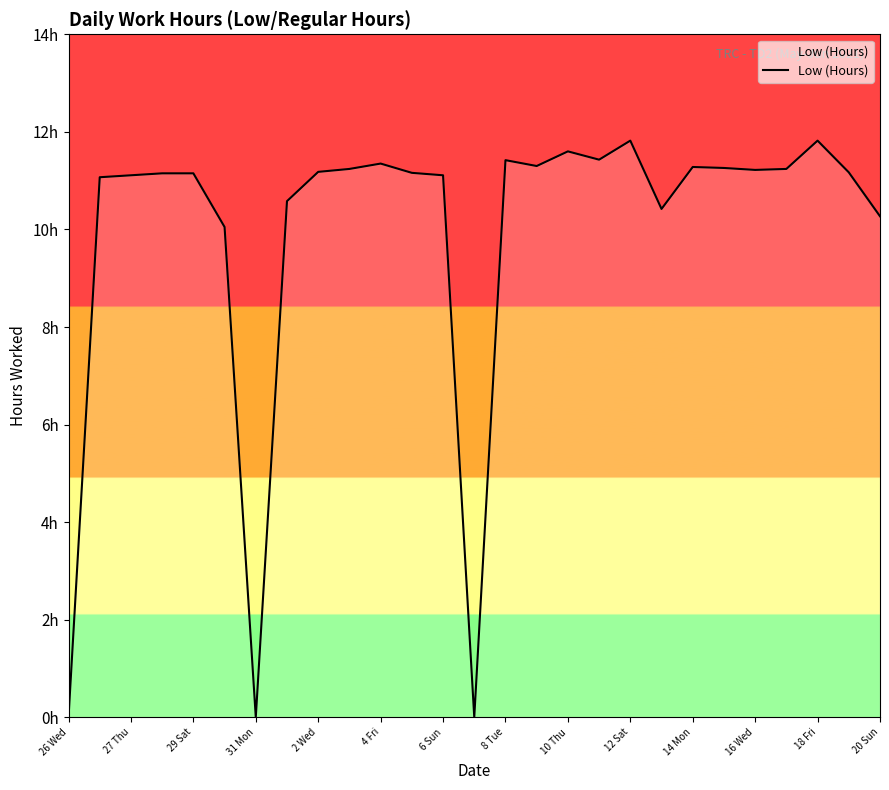

At which label does the data first exceed 11?

27 Thu